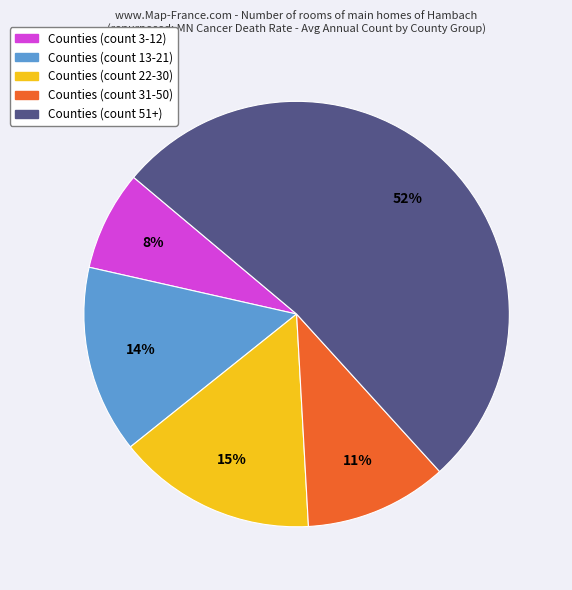

Is there any slice that represents more than half of the pie?

Yes